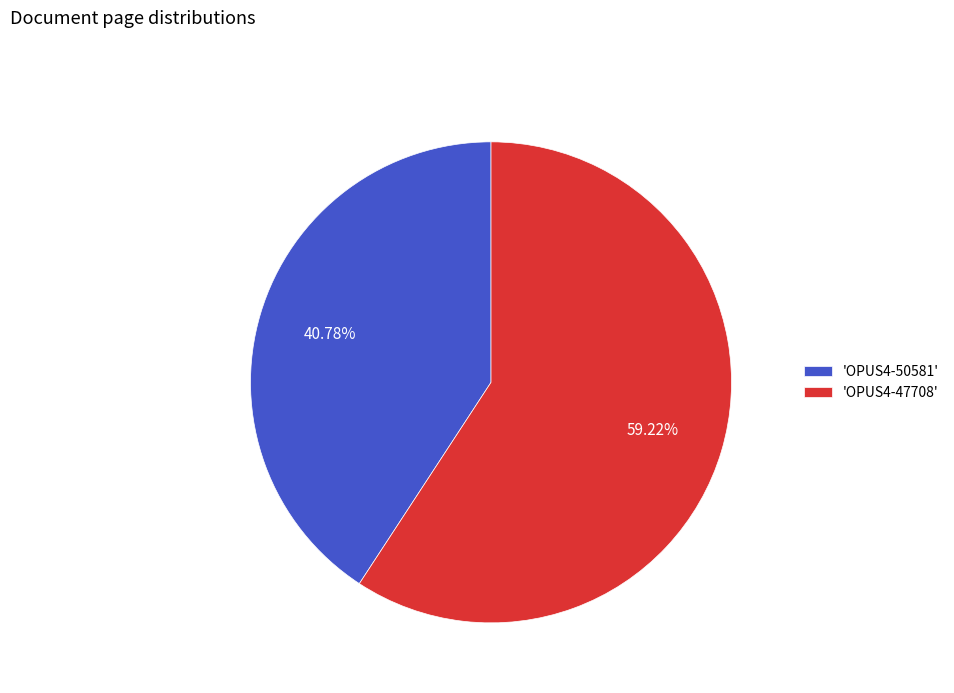

Do 'OPUS4-50581' and 'OPUS4-47708' together represent more than half of the pie?

Yes